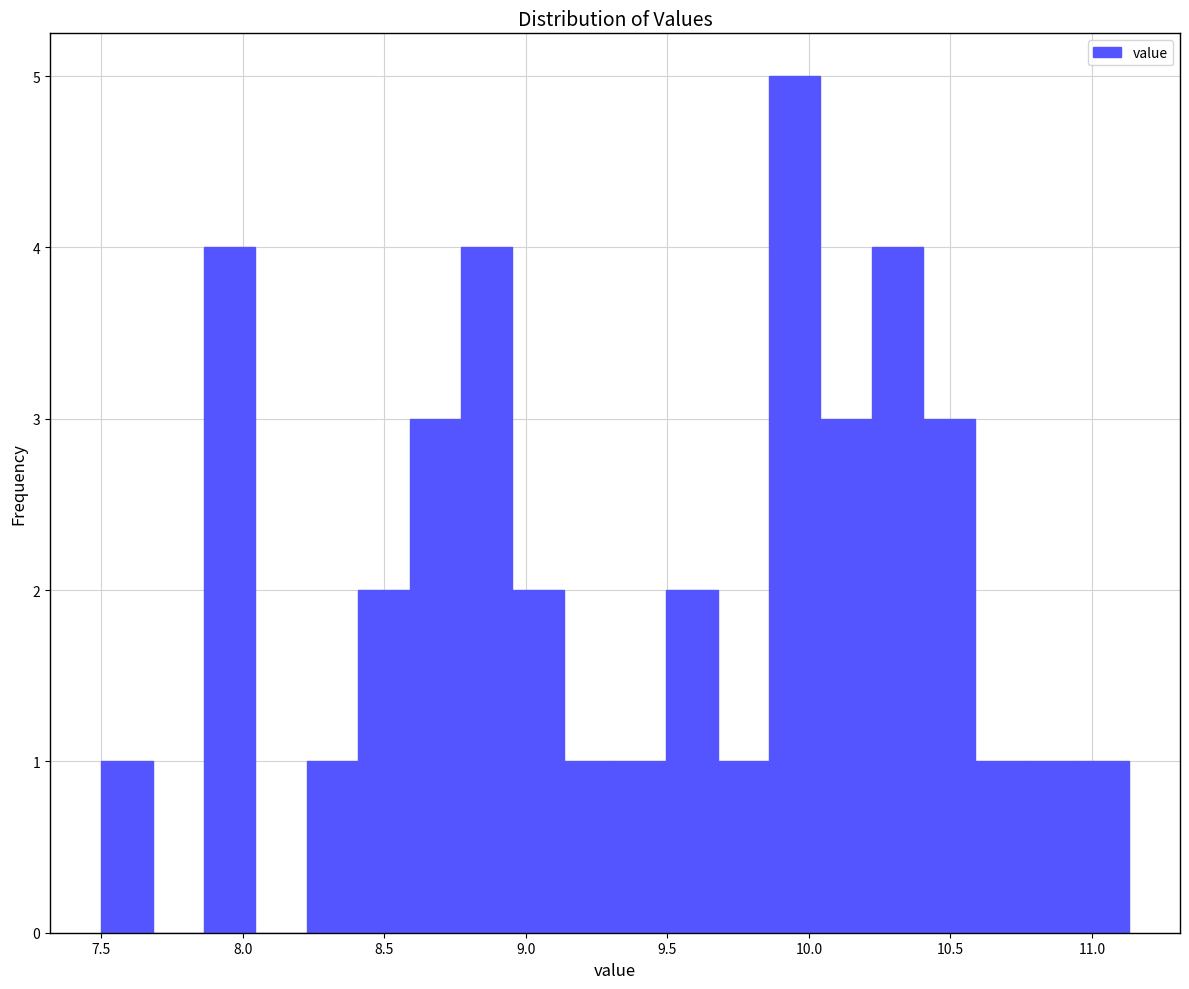

Around what value on the x-axis is the tallest bar? Give the approximate position of its centre, as read against the axis.

9.95